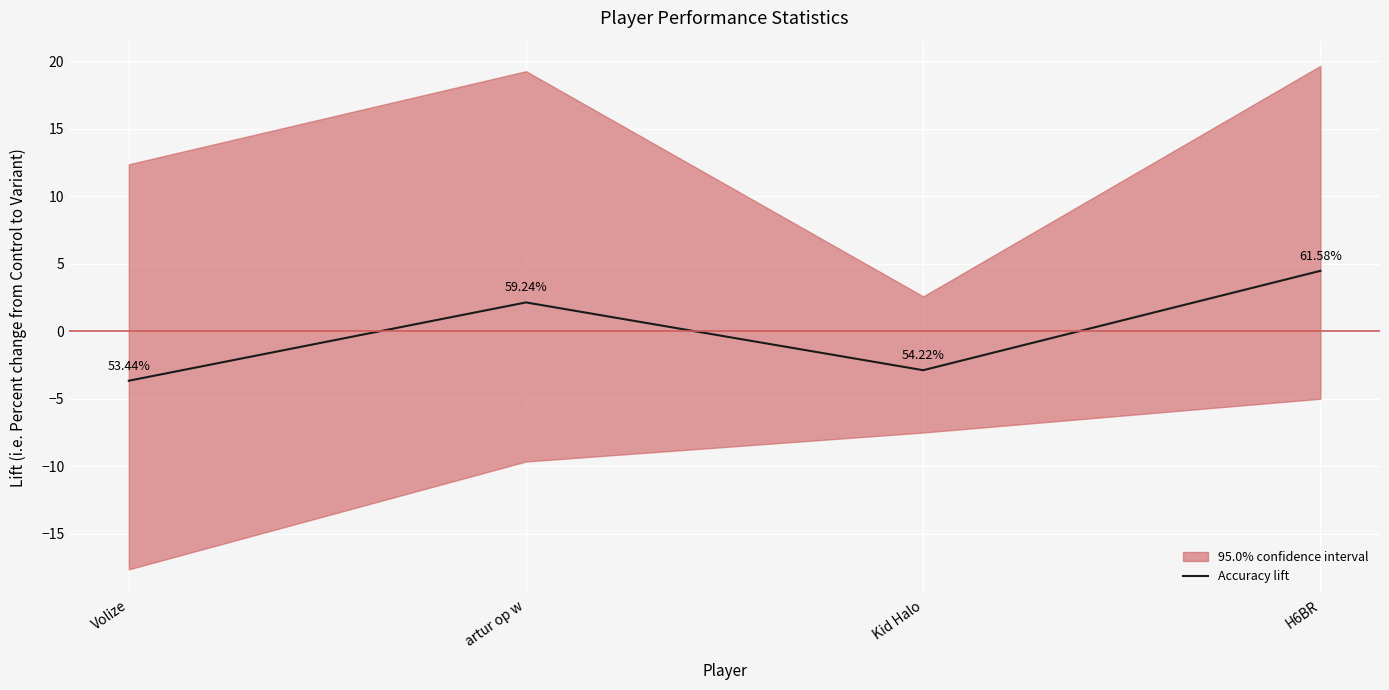

Rank the categories by value from lowest to highest.

Volize, Kid Halo, artur op w, H6BR